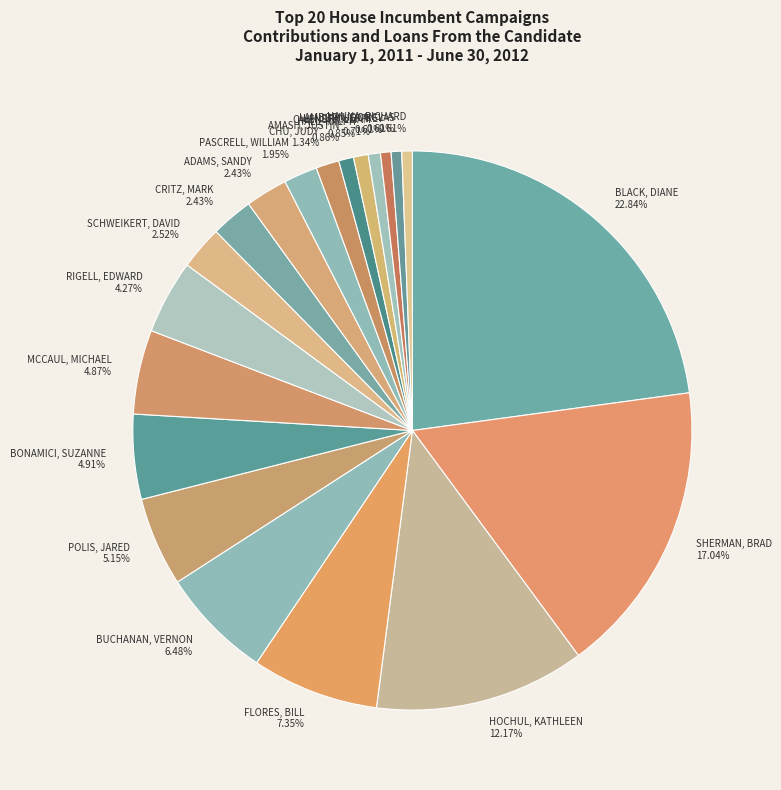

Does MCCAUL, MICHAEL represent more than half of the total?

No